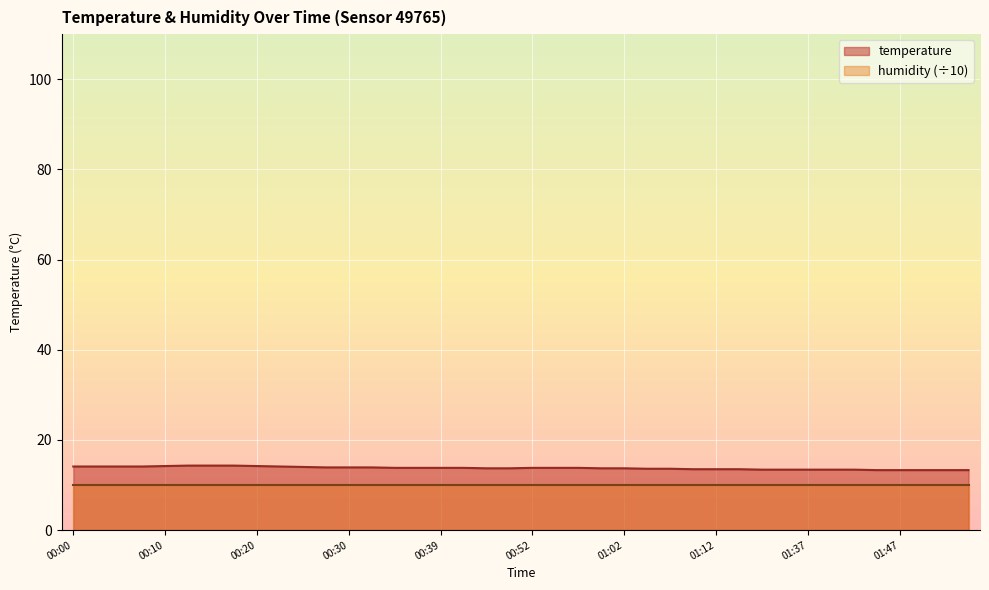

What is the smallest value displayed?

10.0